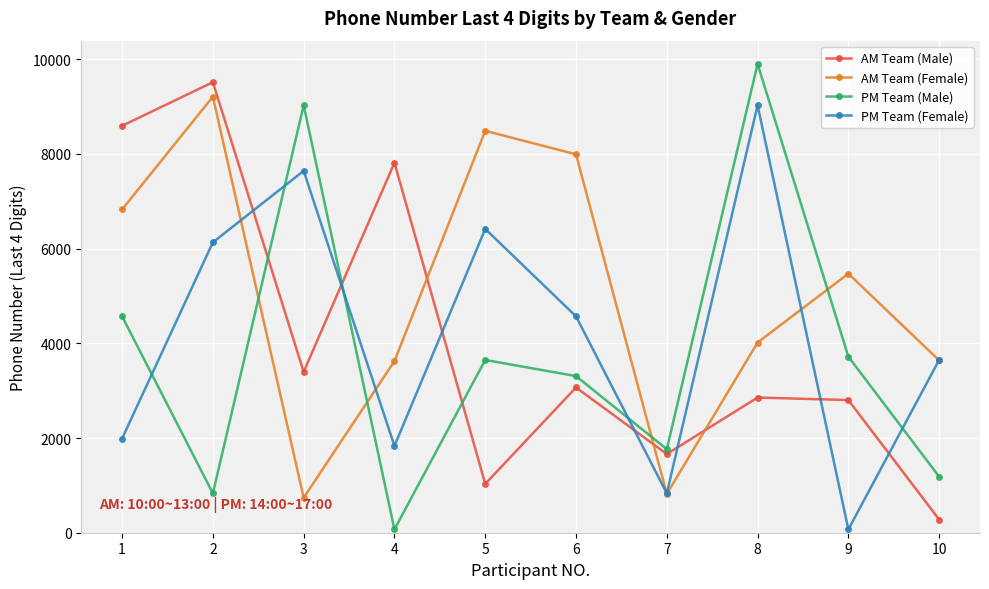

What is the total value across all series at 7?

5075